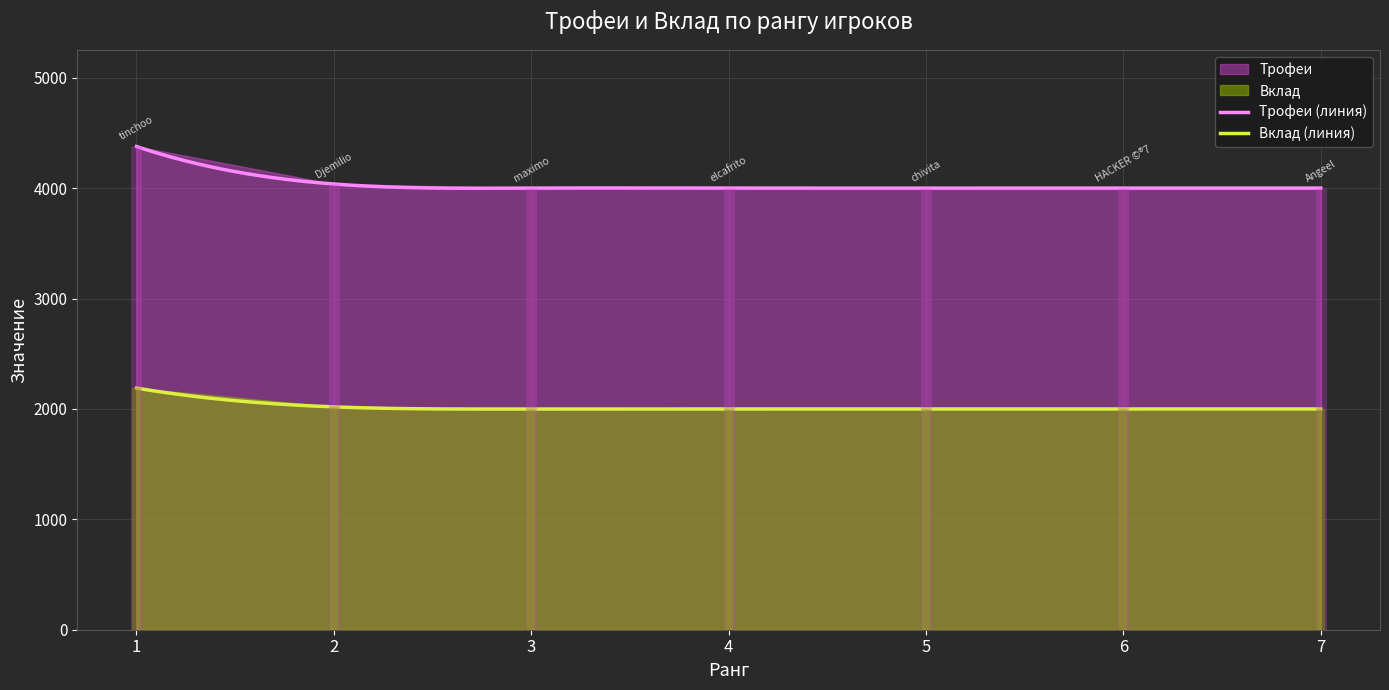

Which series changed the most between 2 and 5?

Трофеи